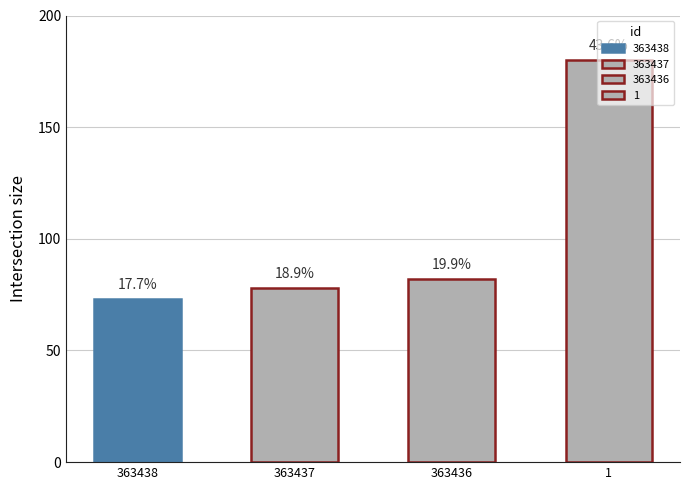

What is the sum of all values?

413